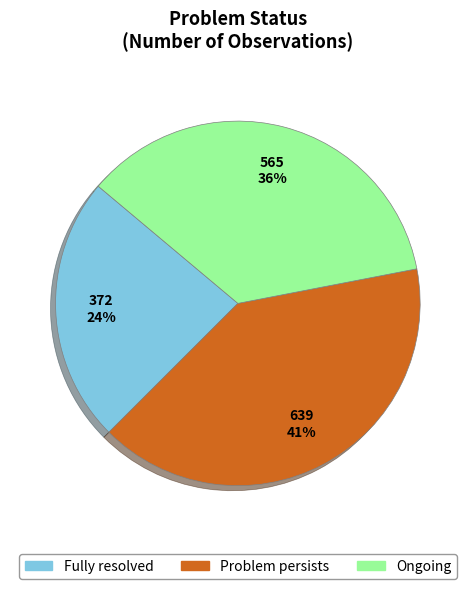

What is the ratio of the value at Problem persists to the value at Ongoing?

1.1